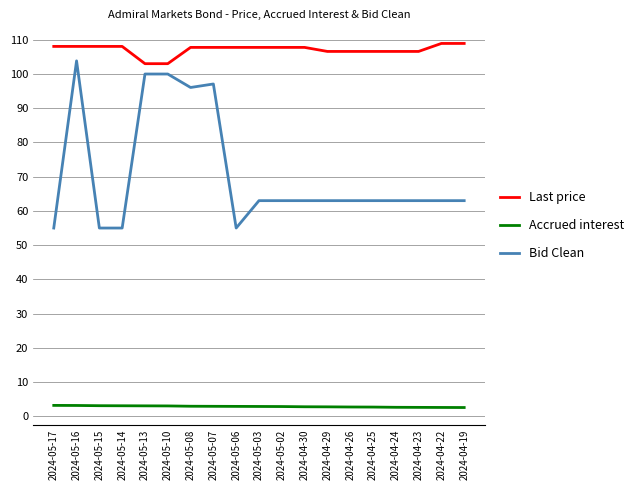

Which series has the largest total across all categories?

Last price